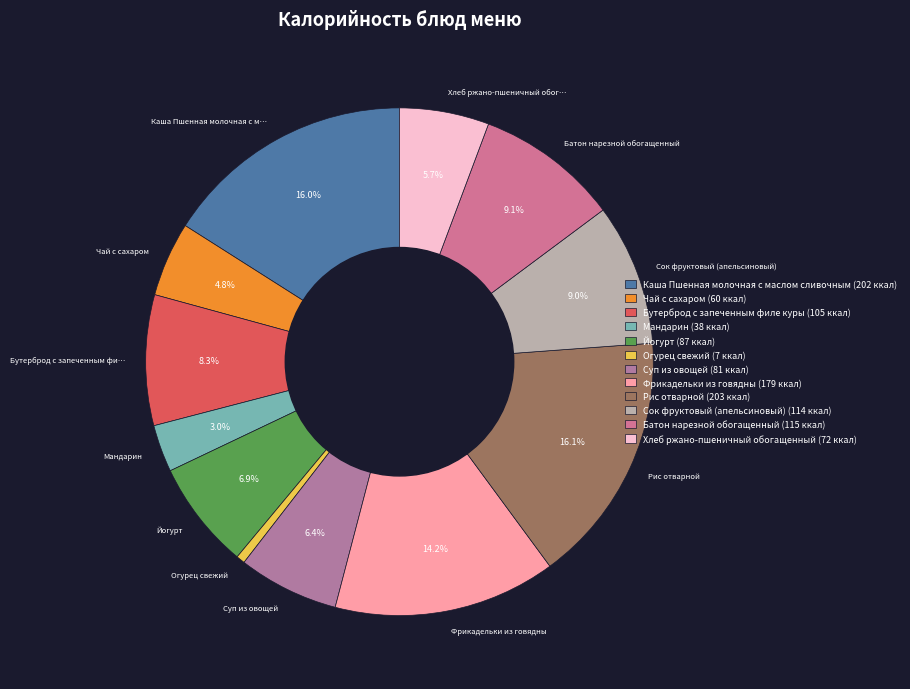

True or false: Йогурт accounts for 7% of the total.

True